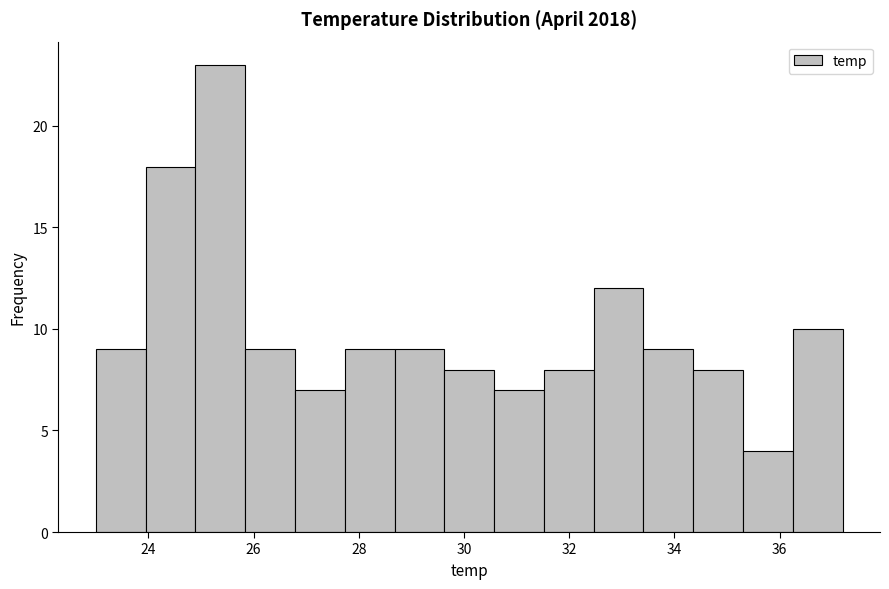

Over which range of the x-axis is the bar tallest?

24.8 to 25.8